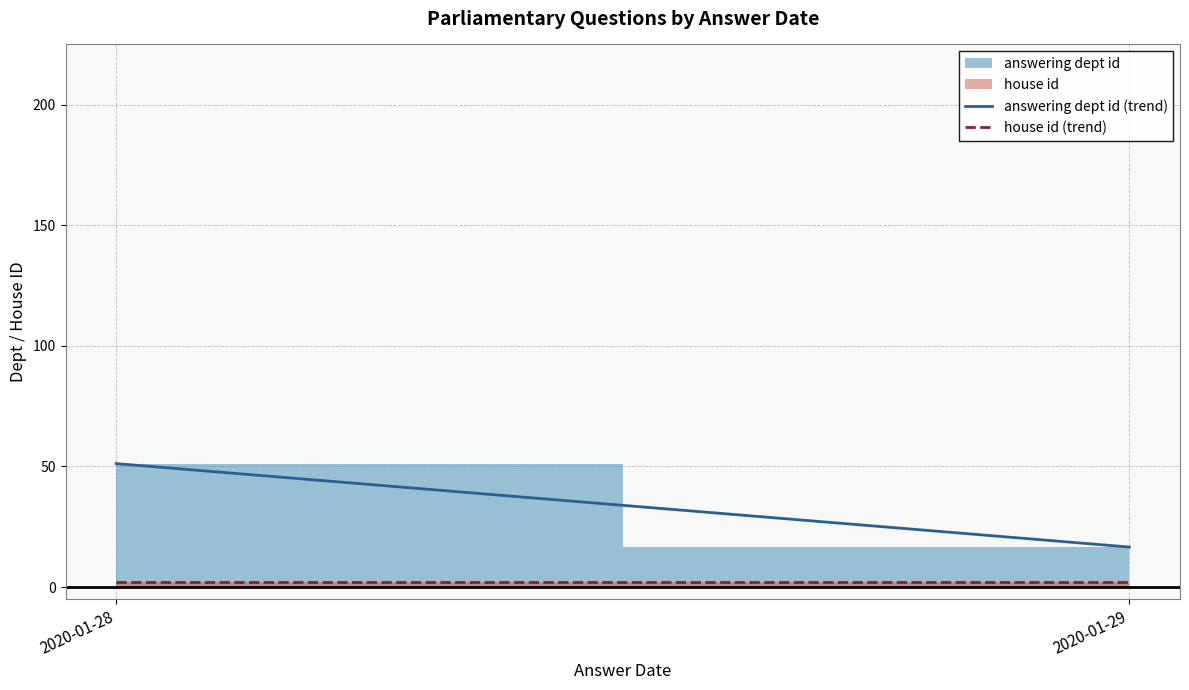

At how many categories does at least one series exceed 7?

2